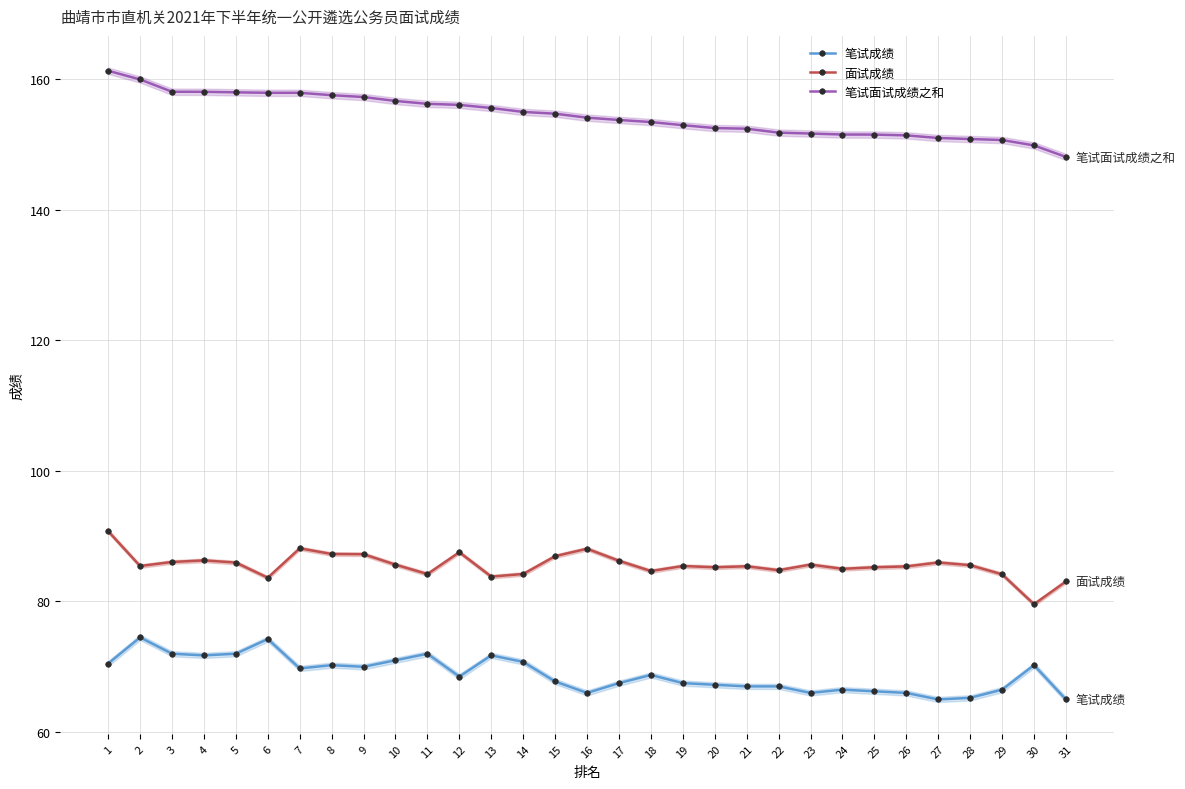

How many lines are shown in the chart?

3